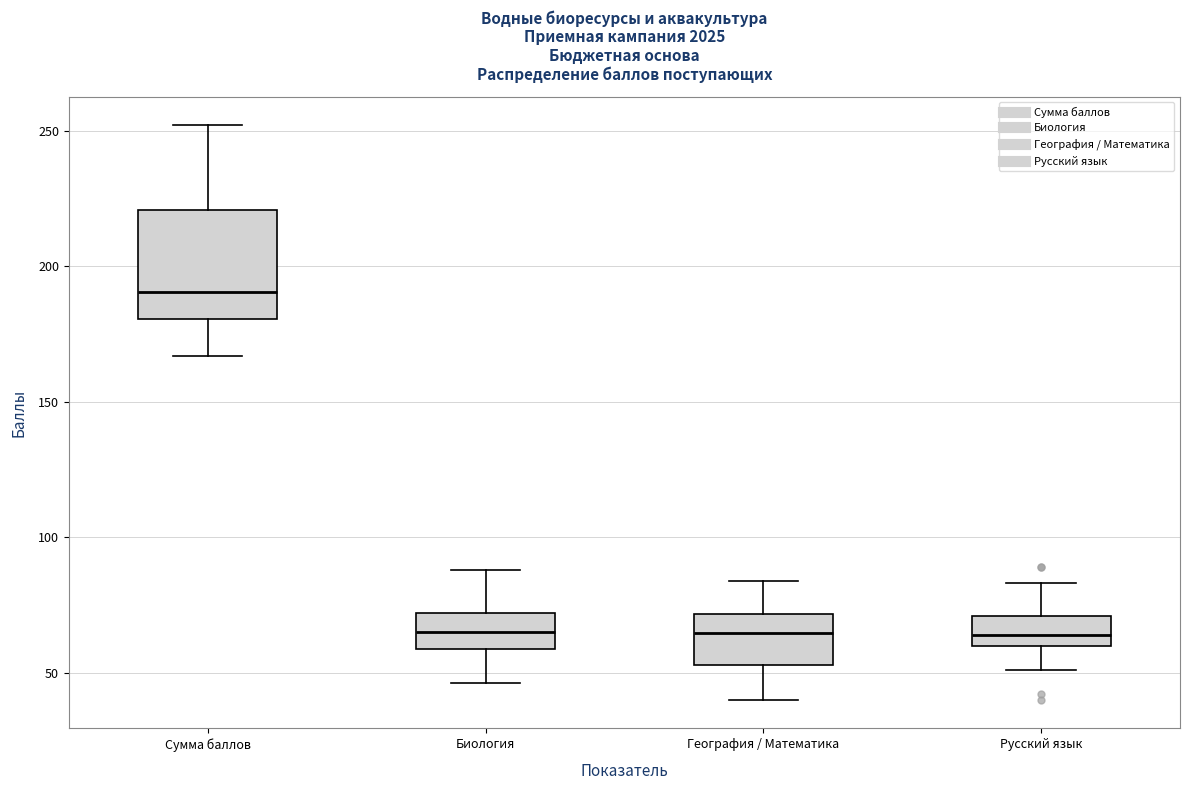

Where is the upper edge of the box for Русский язык on the y-axis? The values are not printed on the chart, so give them approximately, as read against the axis.

70